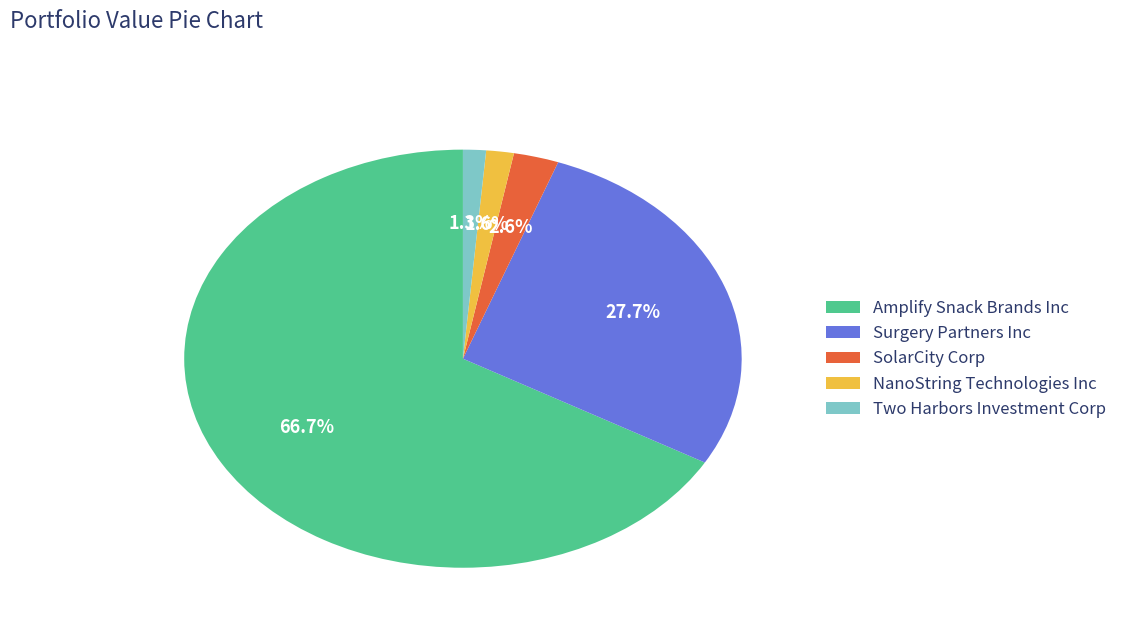

Which category has the biggest portion of the pie?

Amplify Snack Brands Inc